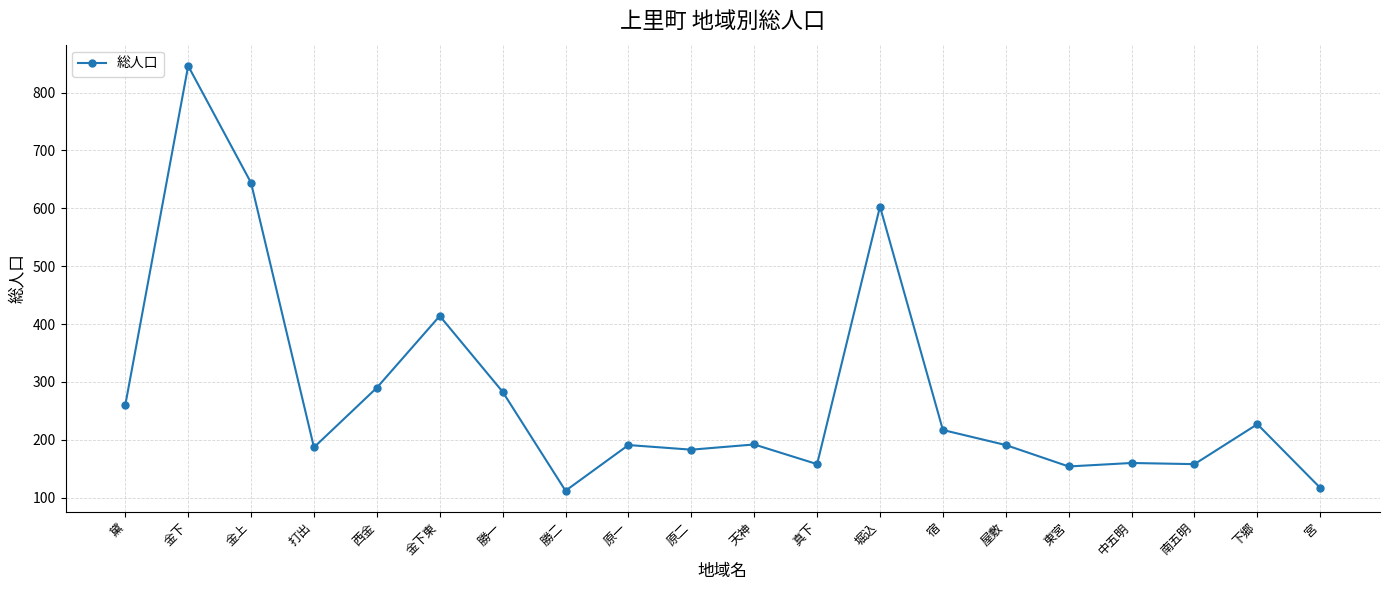

At which category does the data reach its first local valley?

打出